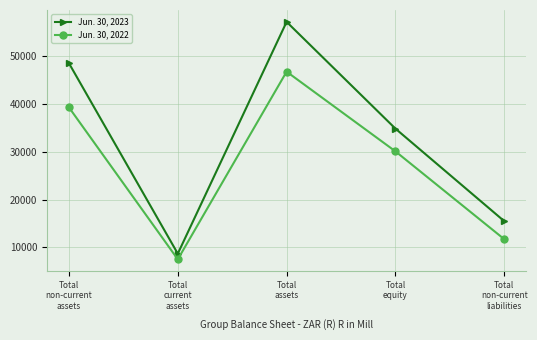

What is the total value across all series at Total
non-current
liabilities?

27209